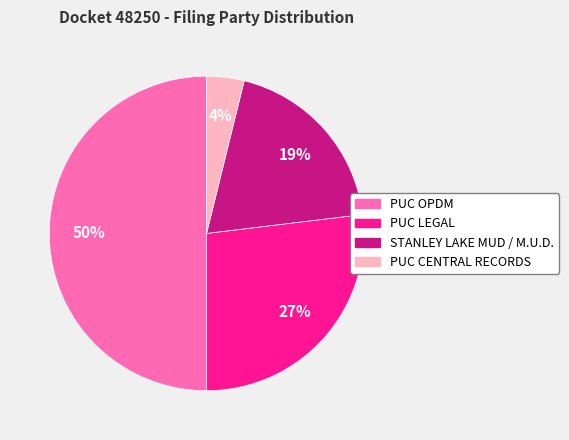

Do STANLEY LAKE MUD / M.U.D. and PUC CENTRAL RECORDS together represent more than half of the pie?

No